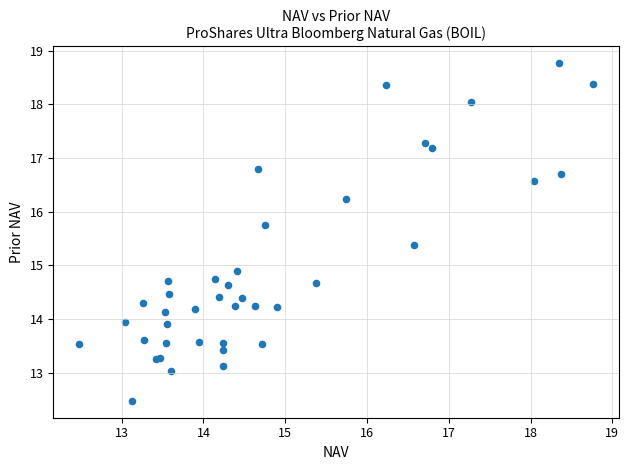

What Y value in the scatter plot is closest to 15?

14.9